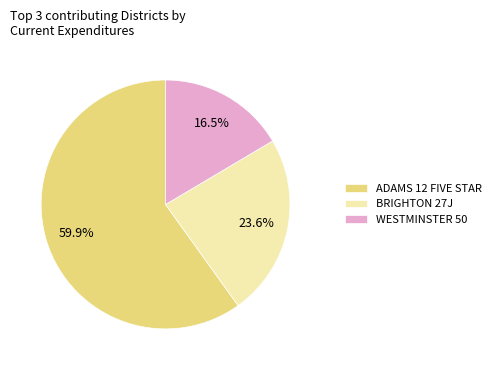

Which category has the biggest portion of the pie?

ADAMS 12 FIVE STAR